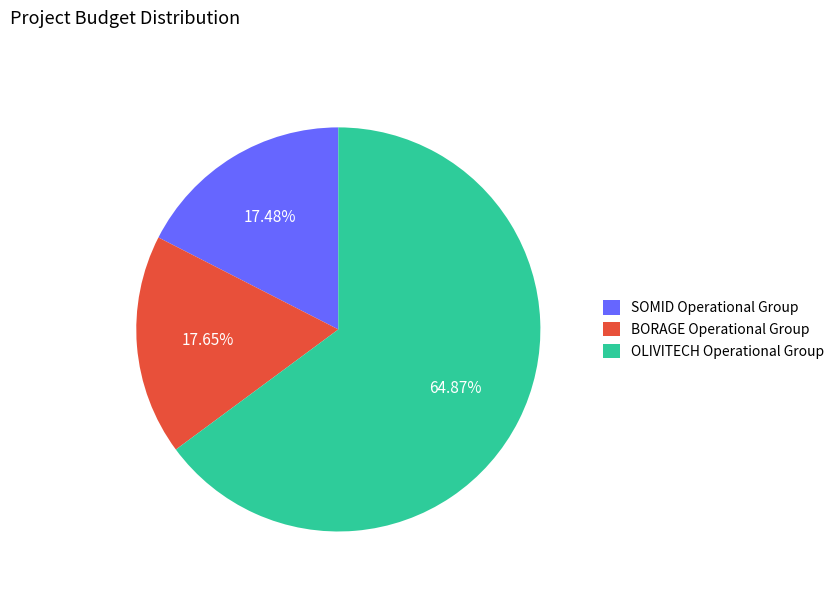

Combined, what portion of the pie is SOMID Operational Group and BORAGE Operational Group?

35.1%